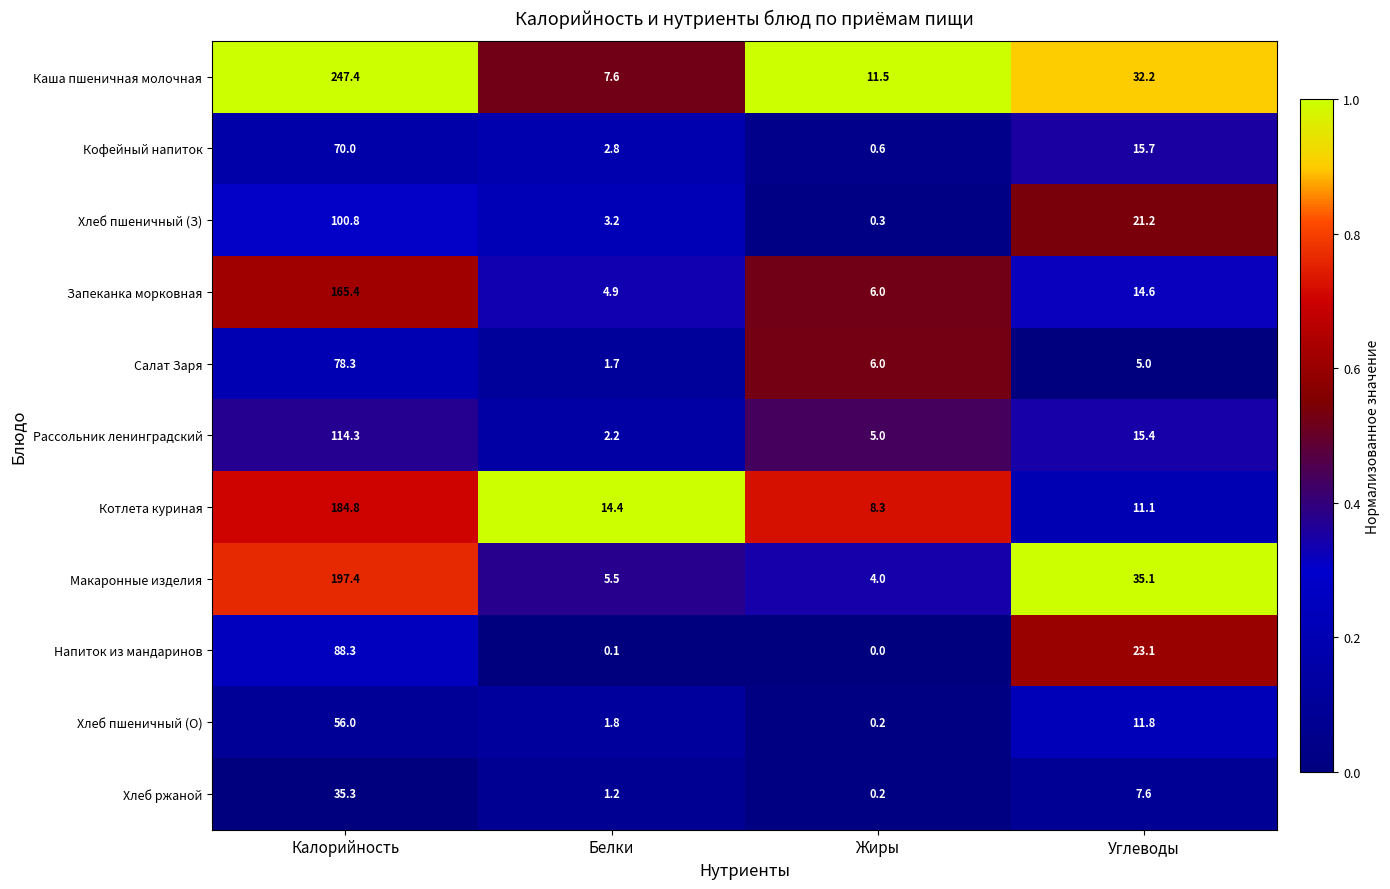

What is the sum of all Хлеб пшеничный (З) values?

125.5